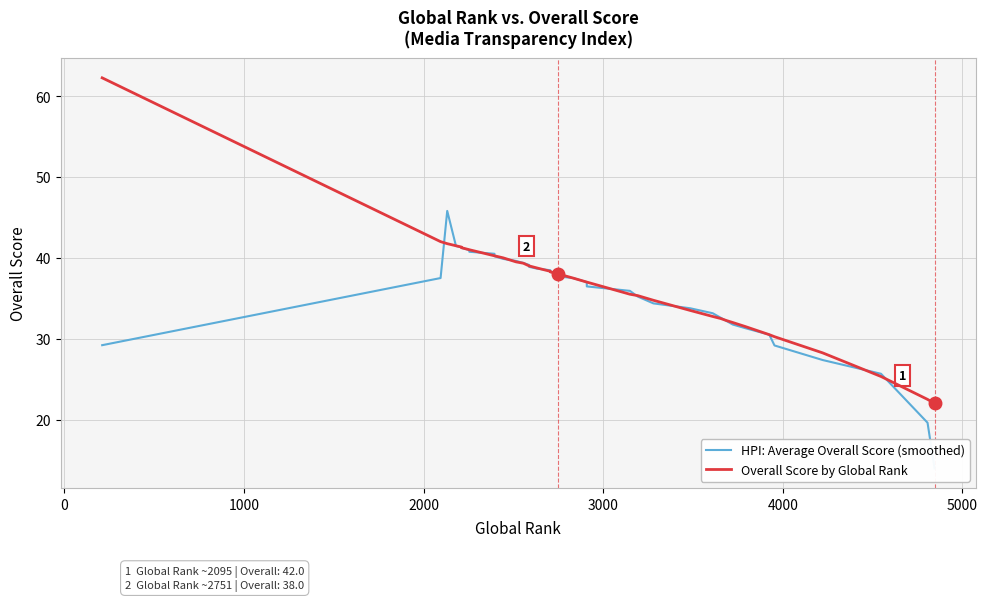

What is the average value of the HPI: Average Overall Score (smoothed) series?

35.6